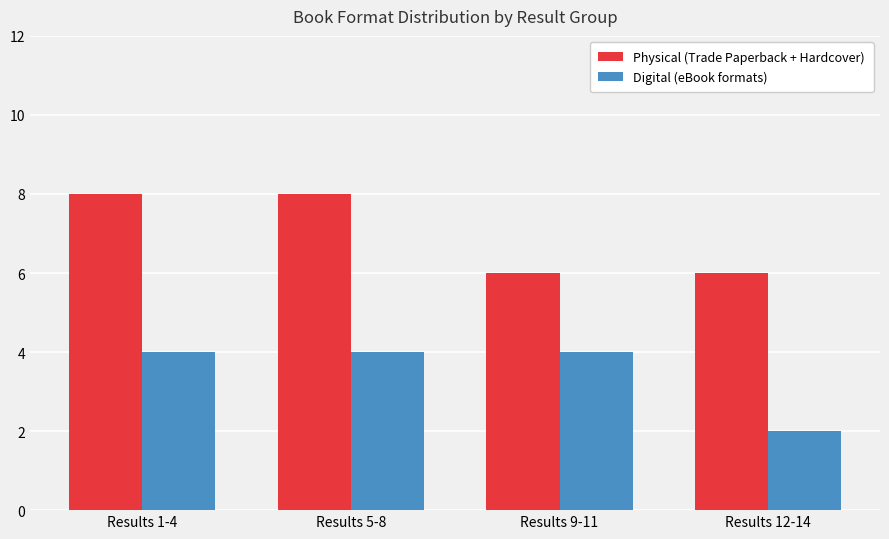

What is the difference between the Physical (Trade Paperback + Hardcover) values at Results 12-14 and Results 1-4?

2